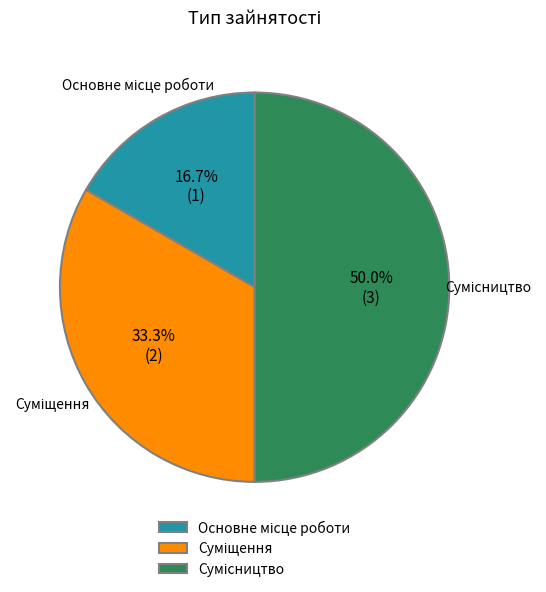

The Суміщення slice represents 33% of the pie. True or false?

True